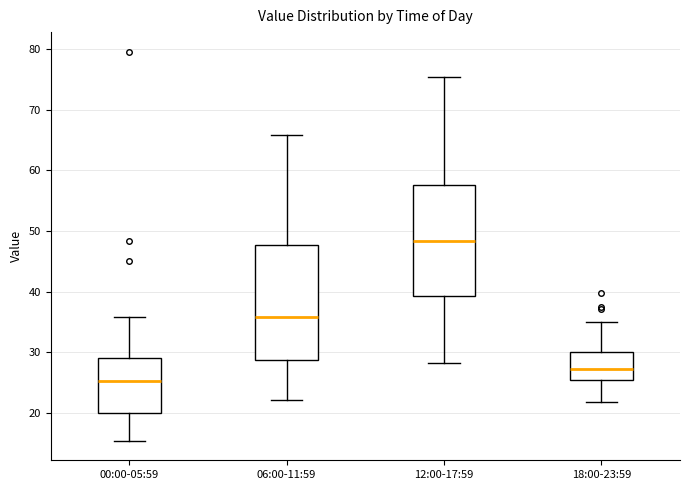

Which box has the lowest median line?

00:00-05:59